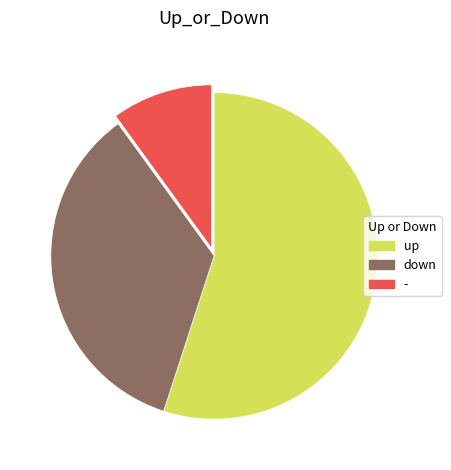

What is the largest slice in the pie chart?

up